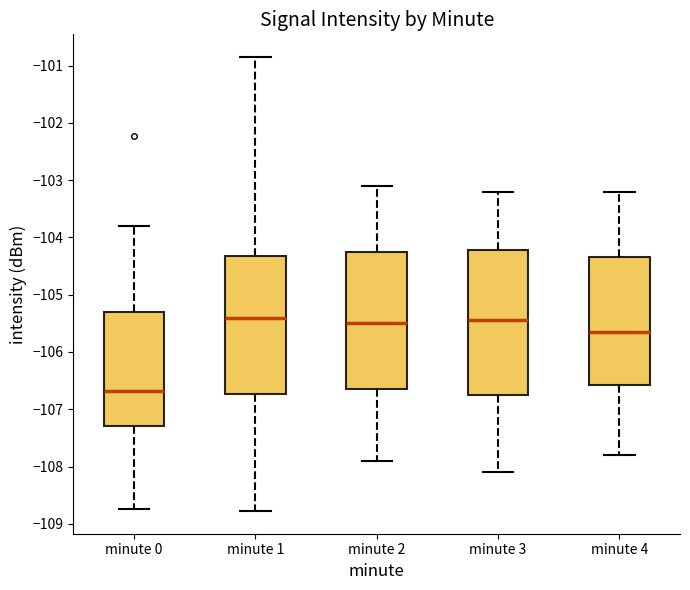

Reading left to right, read every box against the y-axis: the position of its median line, the range the box covers, and the ends of its whiskers. The values are not printed on the chart, so give them approximately, as read against the axis.

minute 0: median -106.7, box -107.3 to -105.3, whiskers -108.7 to -103.8
minute 1: median -105.4, box -106.7 to -104.3, whiskers -108.8 to -100.9
minute 2: median -105.5, box -106.6 to -104.2, whiskers -107.9 to -103.1
minute 3: median -105.4, box -106.7 to -104.2, whiskers -108.1 to -103.2
minute 4: median -105.6, box -106.6 to -104.3, whiskers -107.8 to -103.2